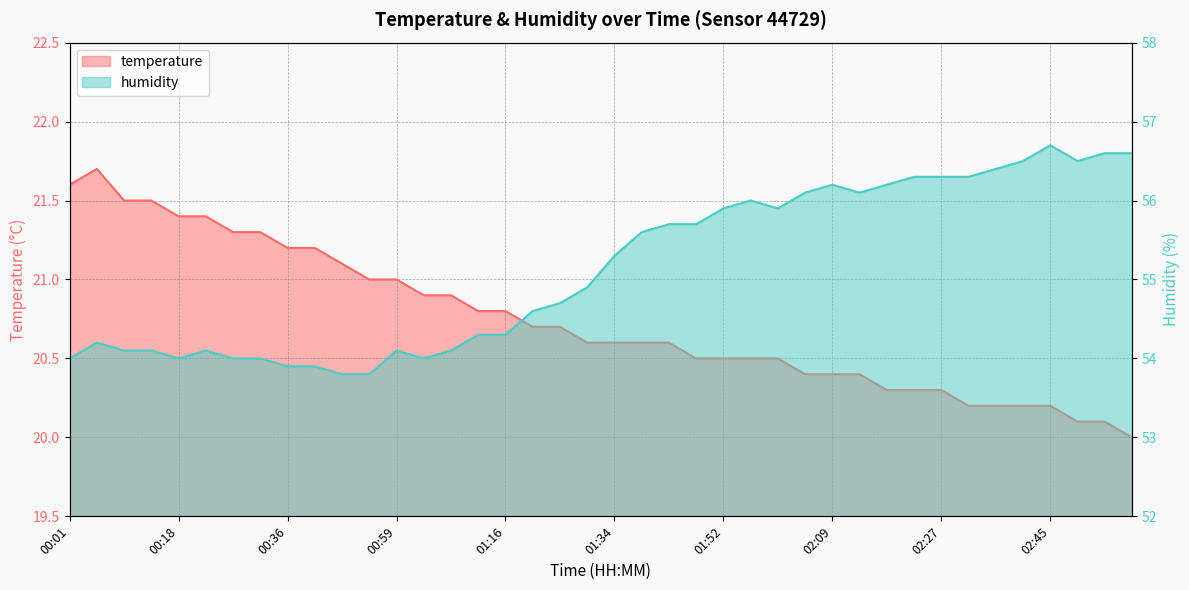

What are all the series names shown in the legend?

temperature, humidity